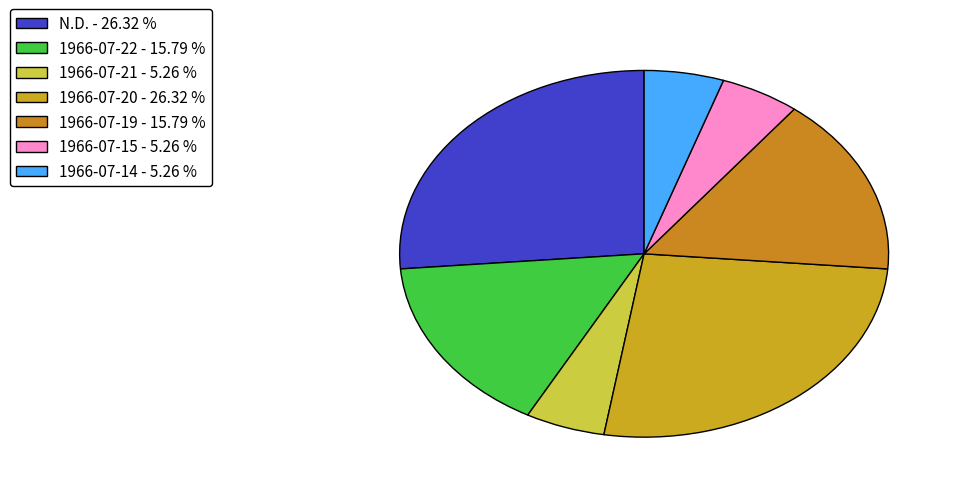

What percentage is NOT represented by N.D.?

73.7%